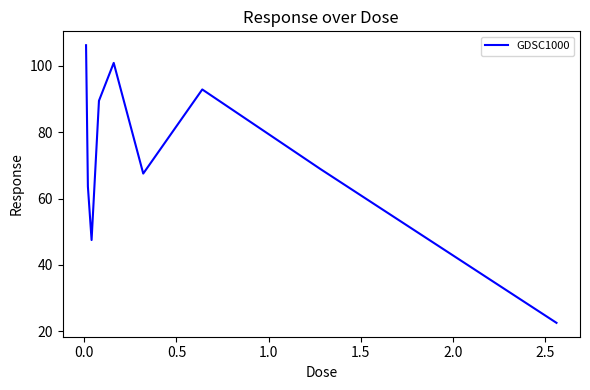

What is the difference between the maximum and minimum values?

83.6